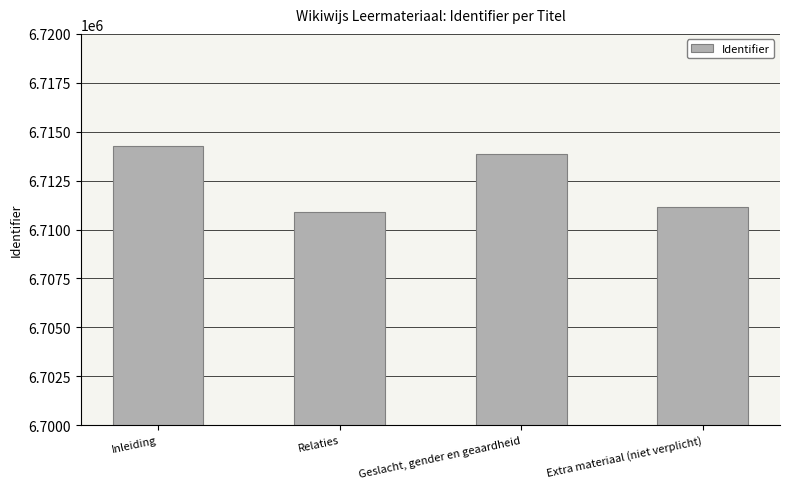

How many bars are there in total?

4